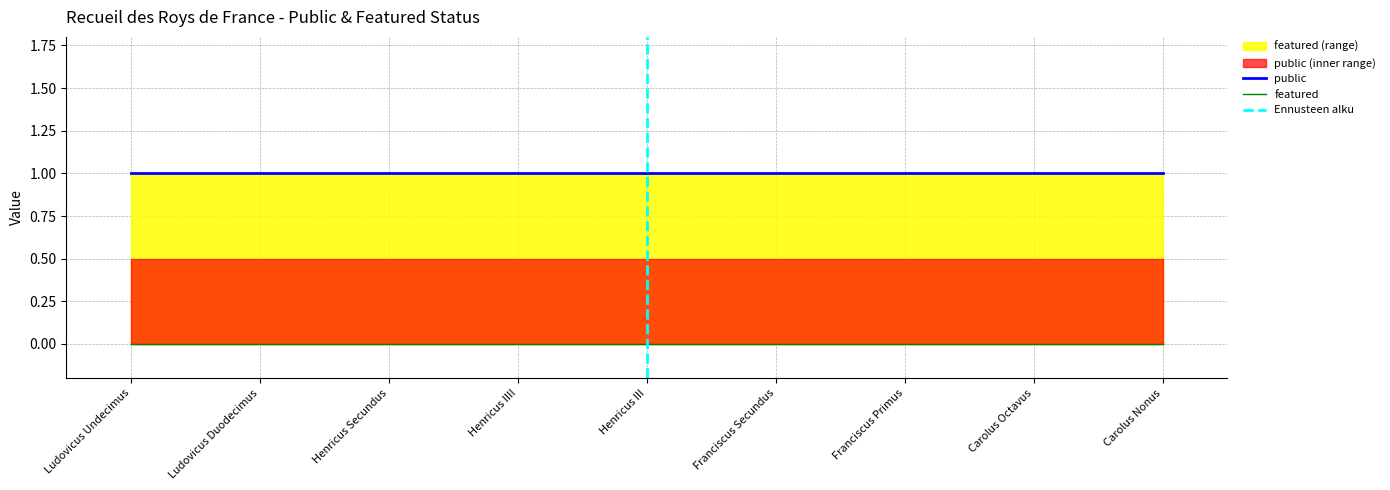

True or false: public has a value of 1 at Henricus IIII.

False